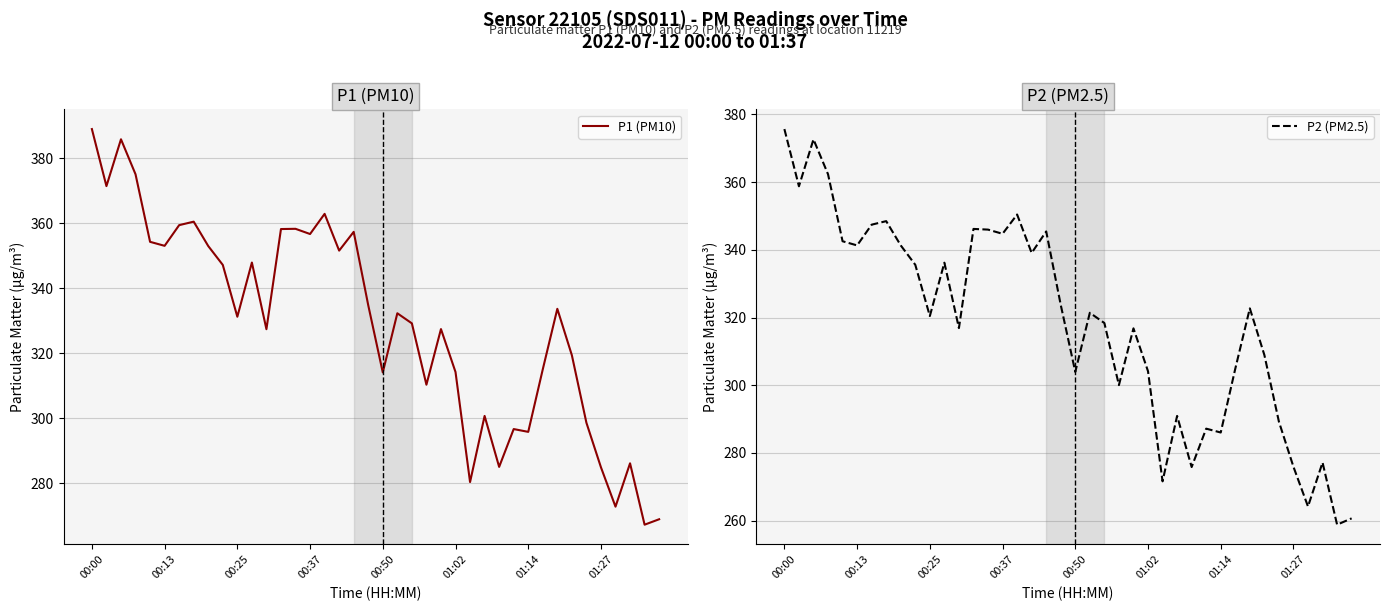

At which label does P2 (PM2.5) first exceed 321?

00:00